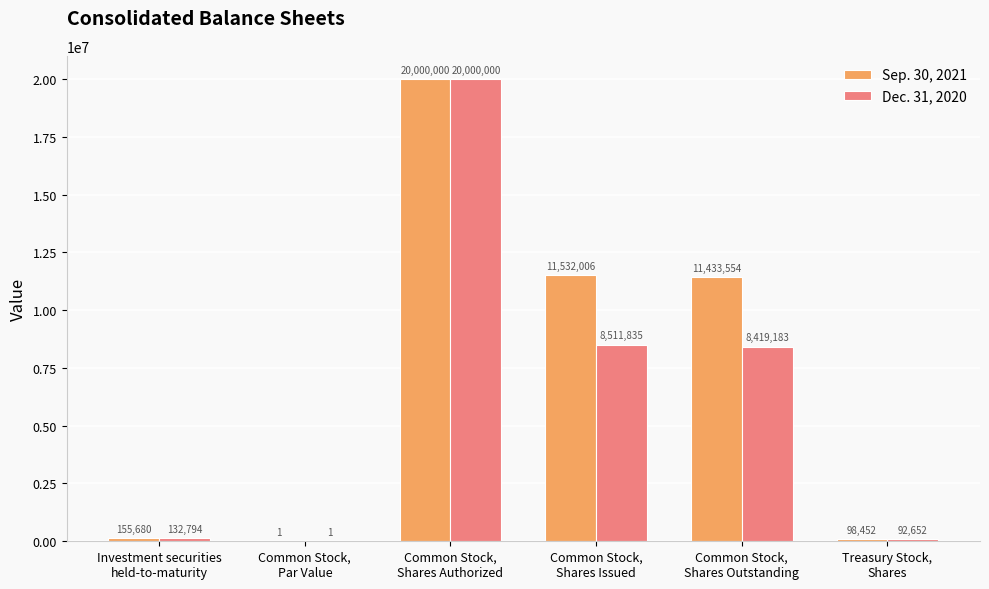

What is the maximum value for Sep. 30, 2021?

20000000